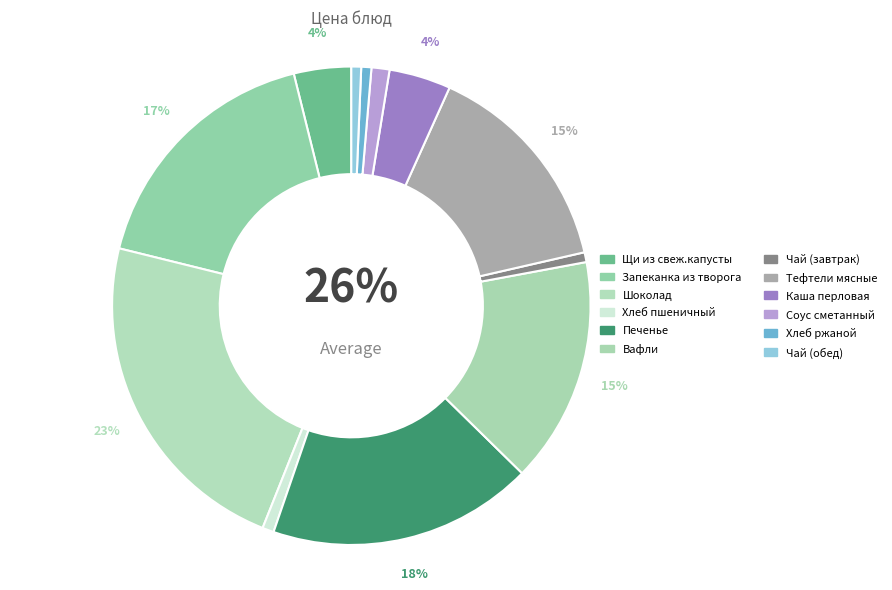

How many segments does this pie chart have?

12